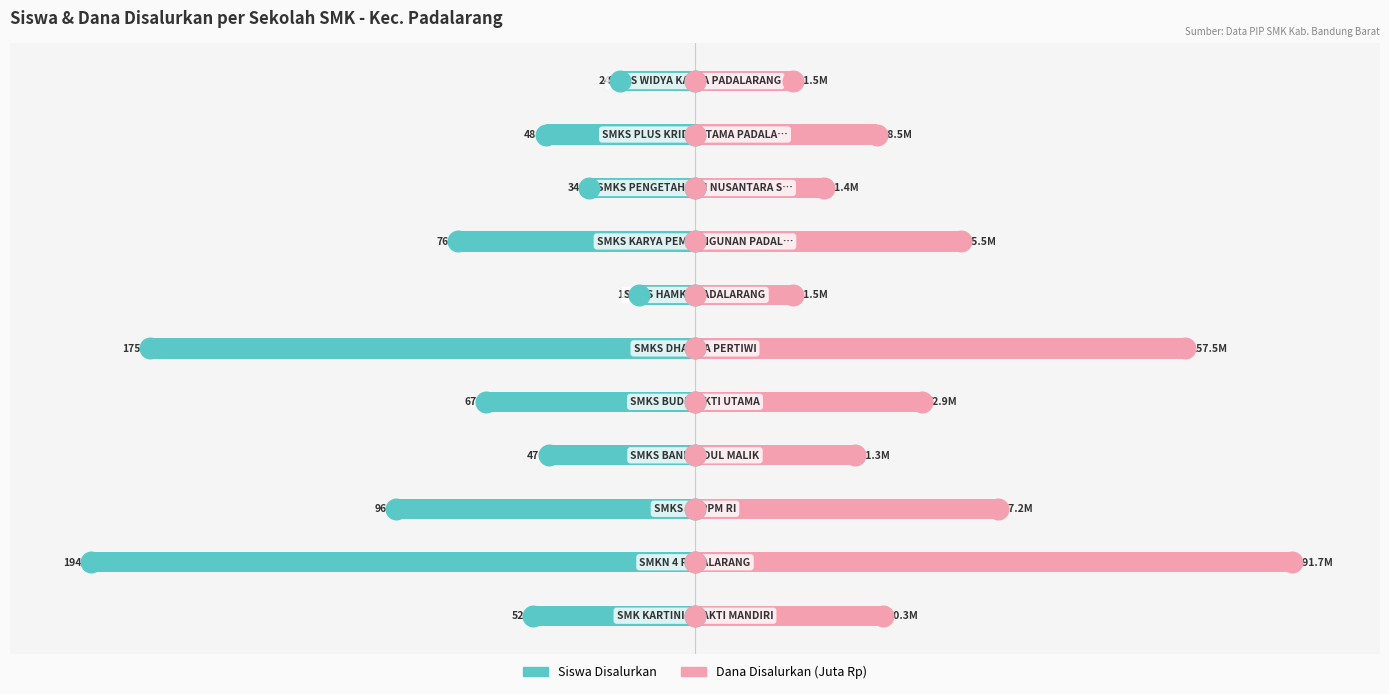

Which series reaches the maximum Y coordinate?

Dana Disalurkan (Juta Rp)